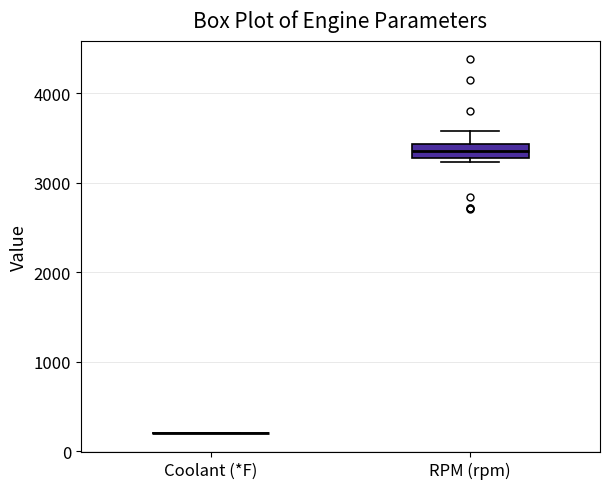

Reading left to right, read every box against the y-axis: the position of its median line, the range the box covers, and the ends of its whiskers. The values are not printed on the chart, so give them approximately, as read against the axis.

Coolant (*F): box collapsed to a line at 200, whiskers 200 to 200
RPM (rpm): median 3400 (inside the box), box 3300 to 3400, whiskers 3200 to 3600